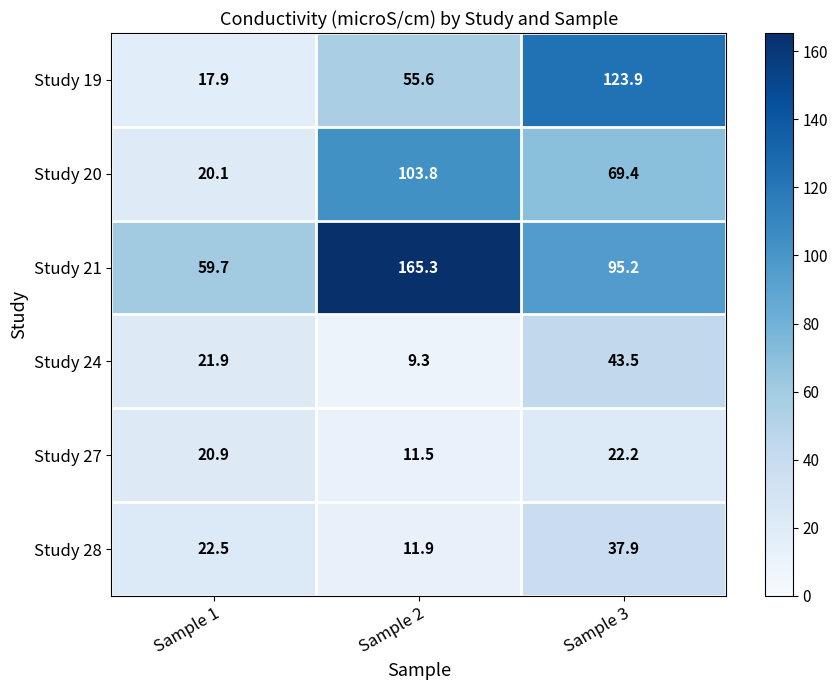

At Sample 1, list the series in order from largest to smallest.

Study 21, Study 28, Study 24, Study 27, Study 20, Study 19